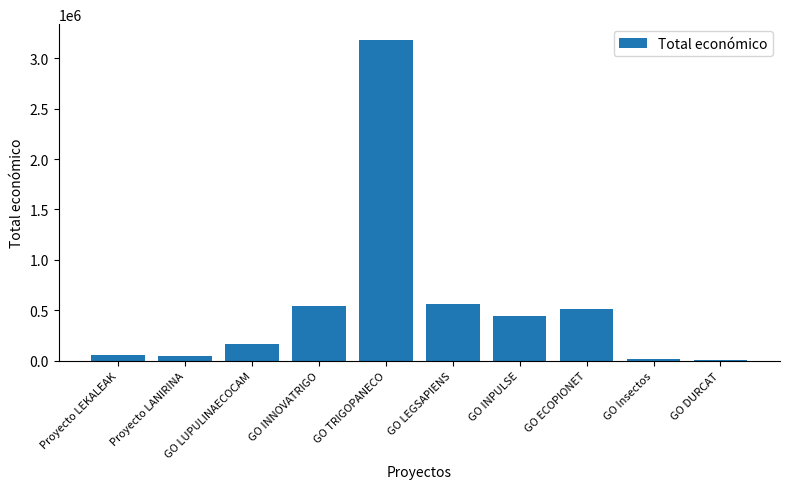

What is the sum of the values at Proyecto LEKALEAK and Proyecto LANIRINA?

106145